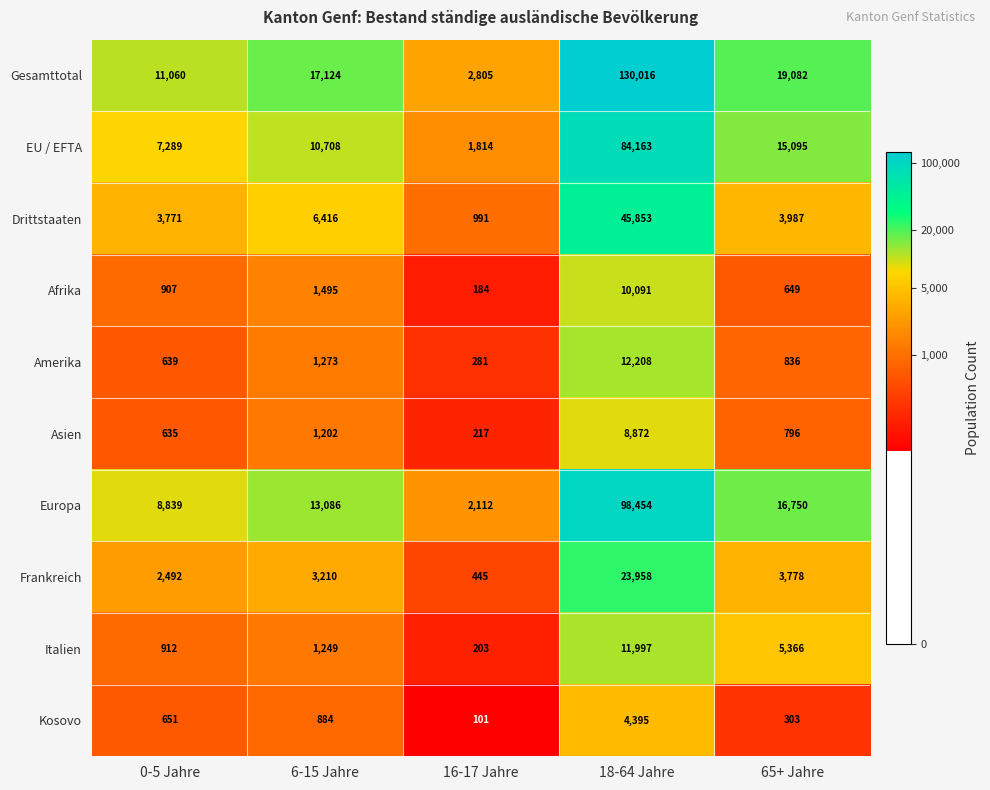

Read the Frankreich value at 18-64 Jahre, to the nearest 100.

24000